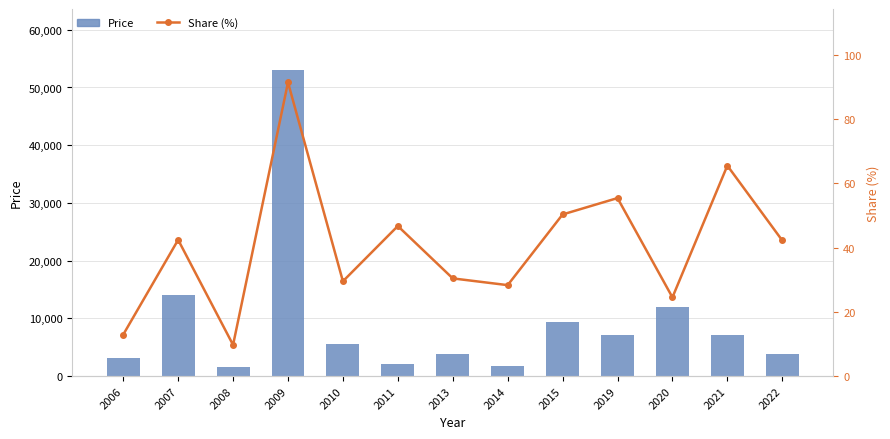

Rank the series at 2015 from highest to lowest value.

Price, Share (%)